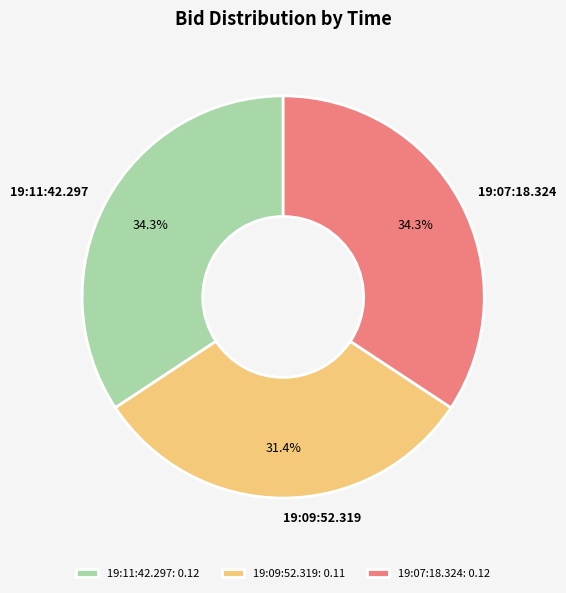

What percentage is NOT represented by 19:11:42.297?

65.7%